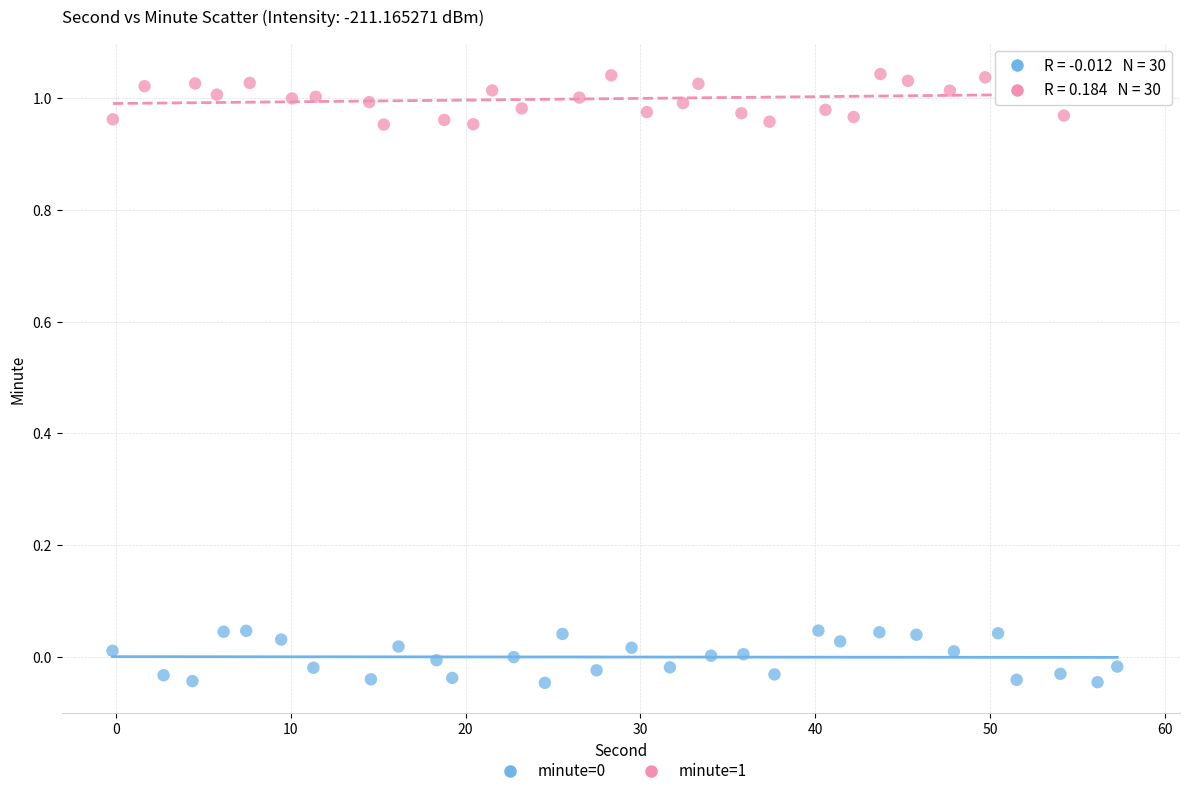

Which series reaches the maximum Y coordinate?

minute=1